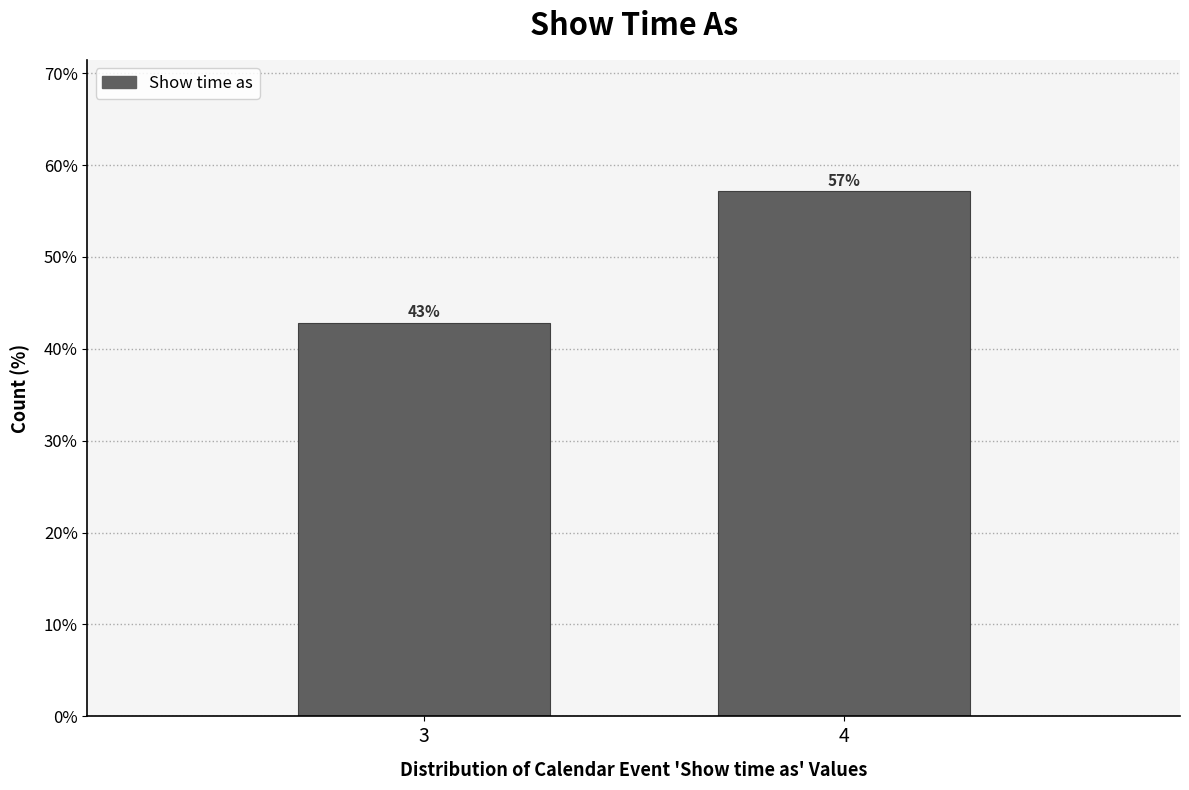

What is the value of the 2nd bar from the left?

57.1